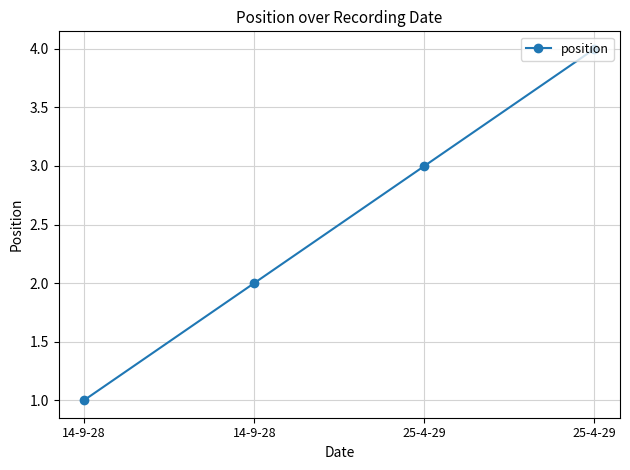

Is it true that the value at 25-4-29 is 4?

True